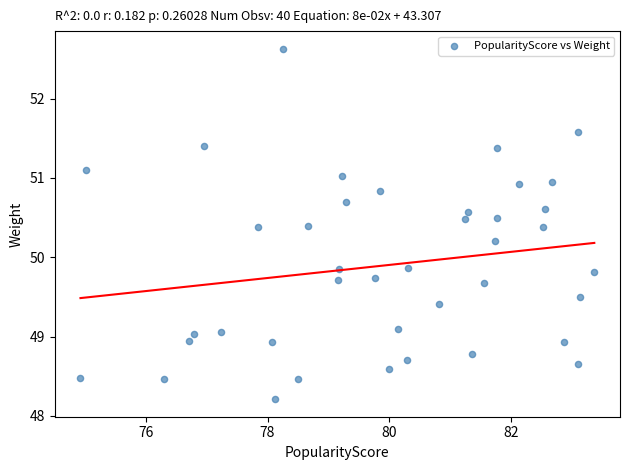

What is the range of X values (max minus min)?

8.4